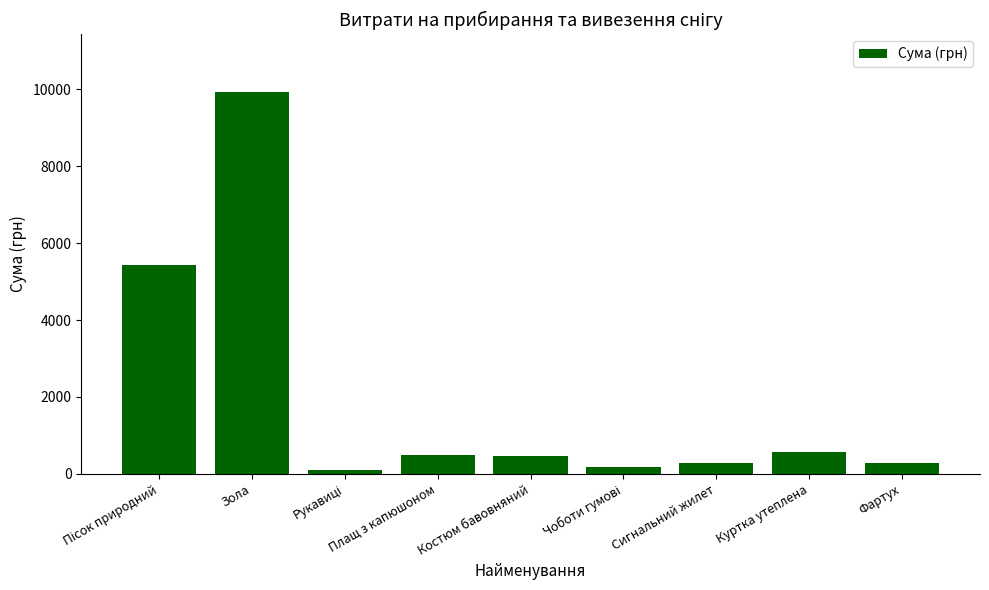

True or false: the data shows 276.0 at Сигнальний жилет.

True